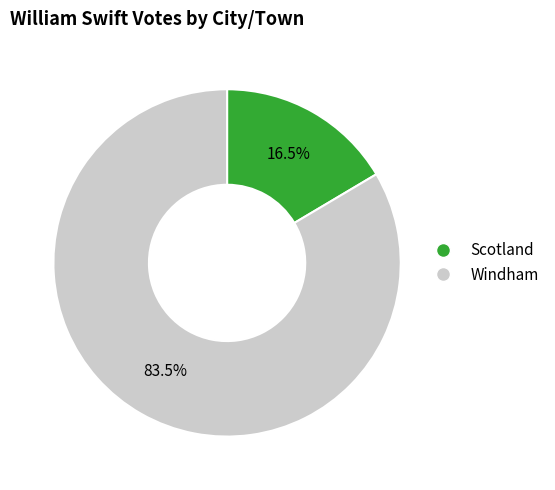

Count the number of slices in the pie.

2